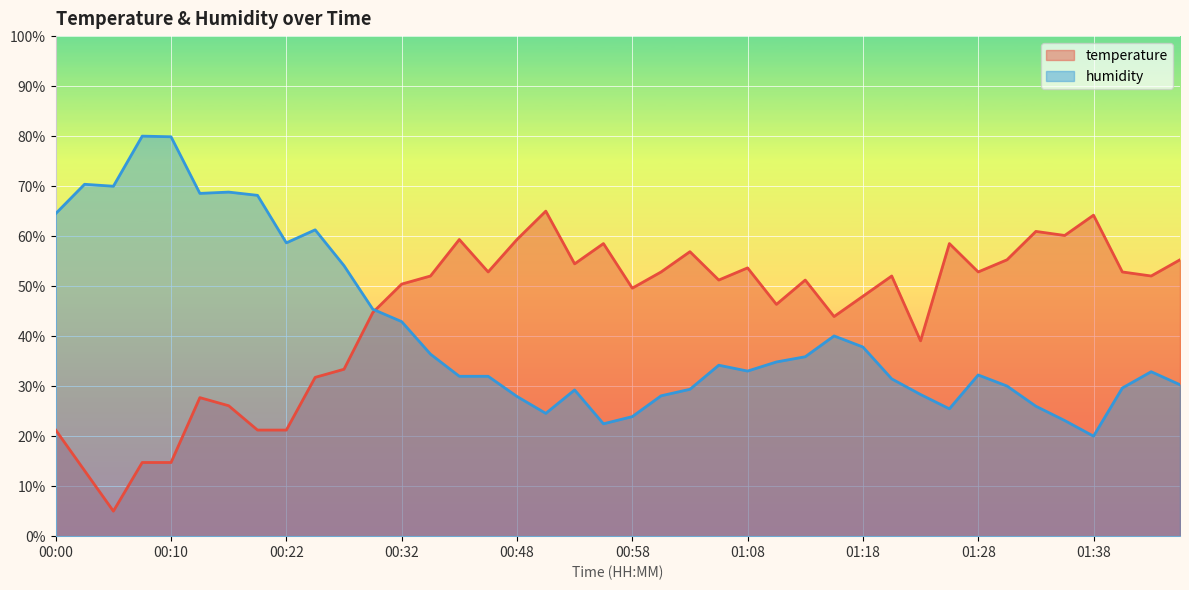

True or false: humidity has a value of 20.0 at 01:38.

True